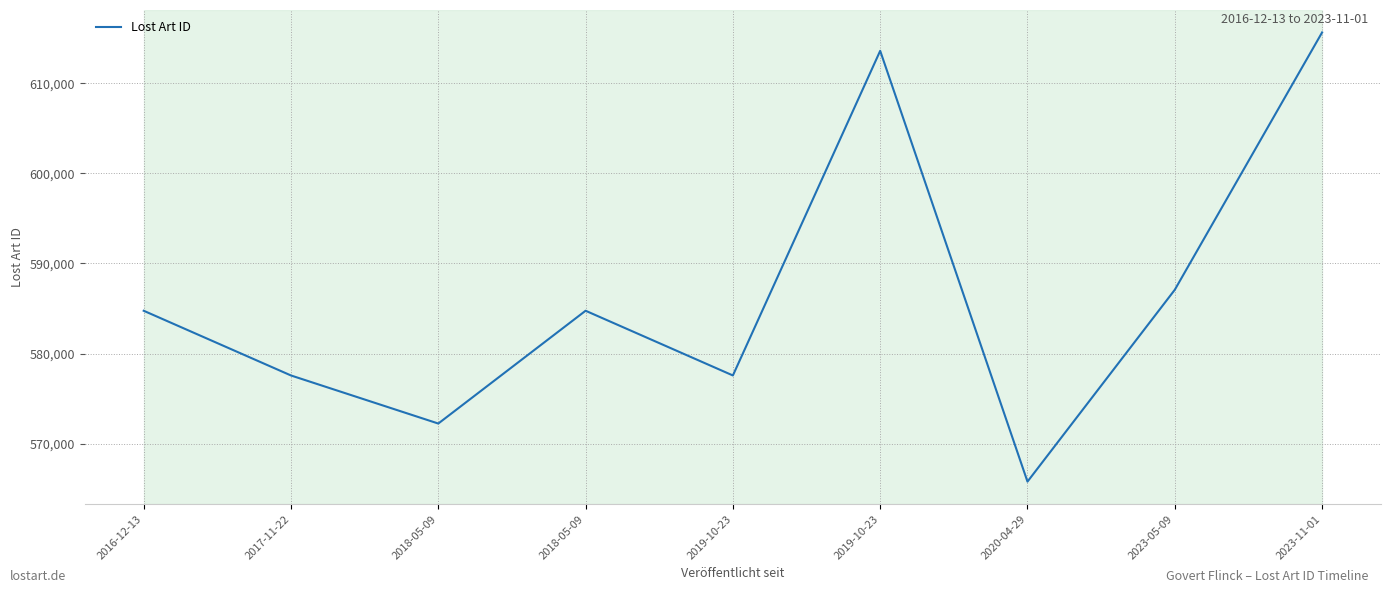

What is the ratio of the value at 2019-10-23 to the value at 2018-05-09?

1.1